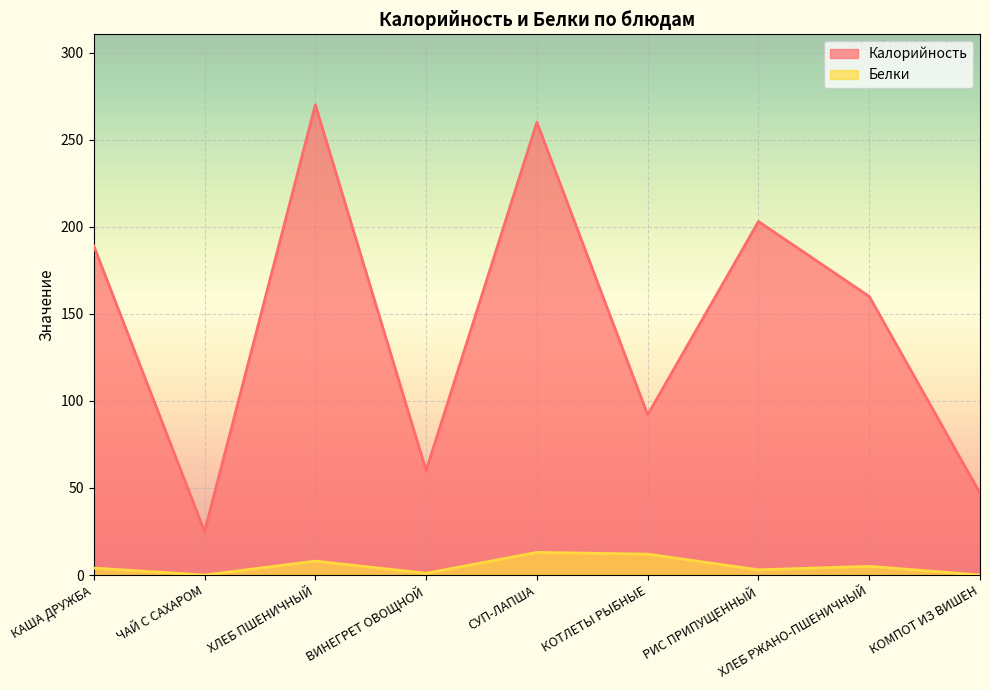

What is the difference between the highest and lowest values at ВИНЕГРЕТ ОВОЩНОЙ?

59